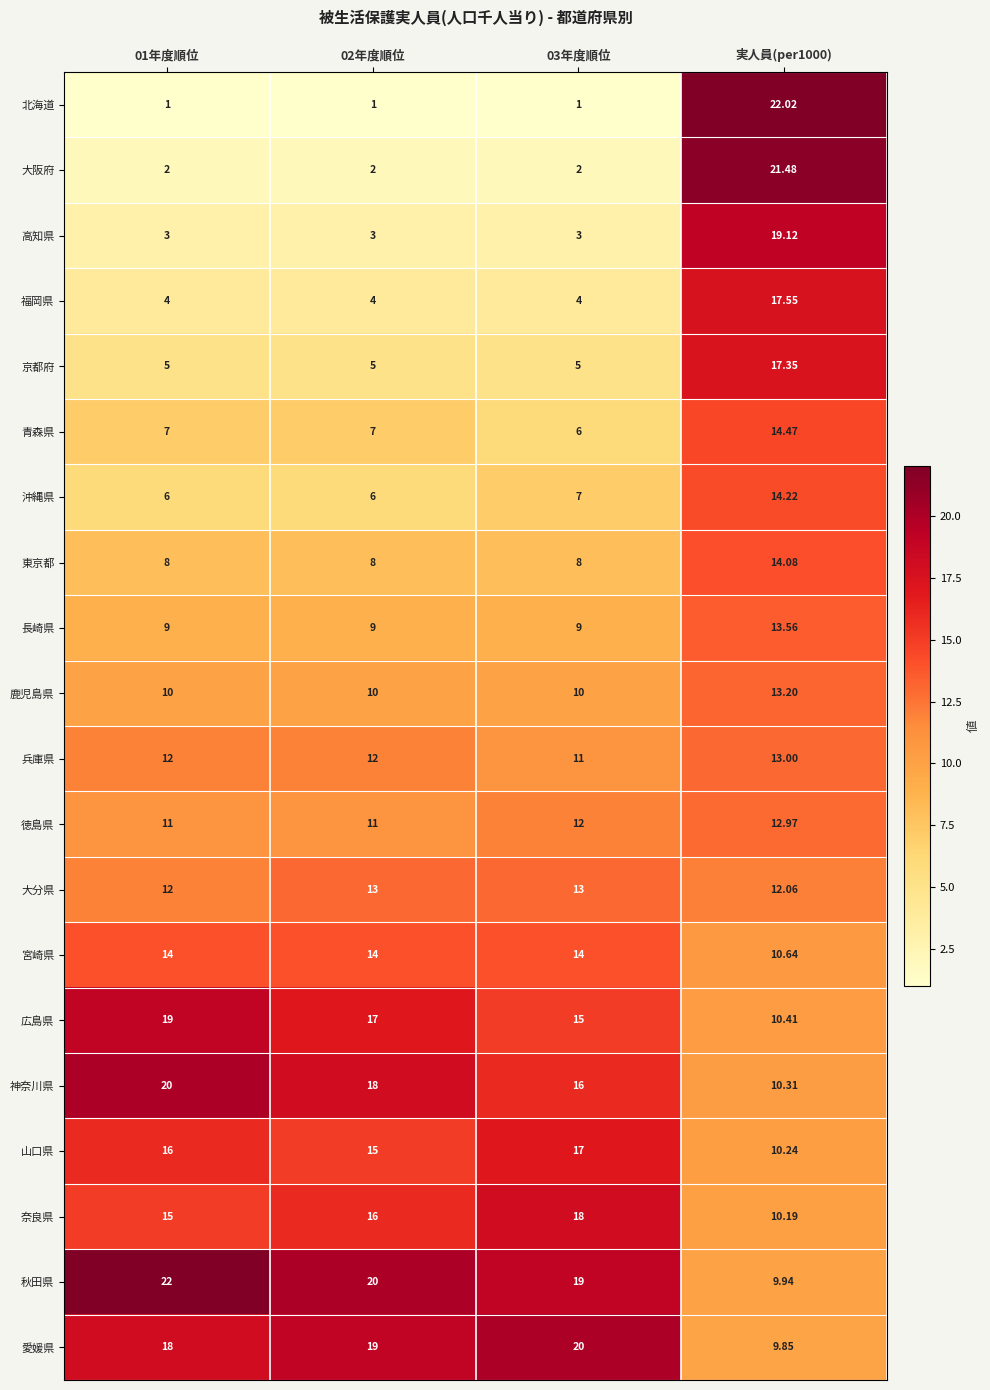

Is the value of 秋田県 at 実人員(per1000) greater than the value of 宮崎県 at 03年度順位?

No